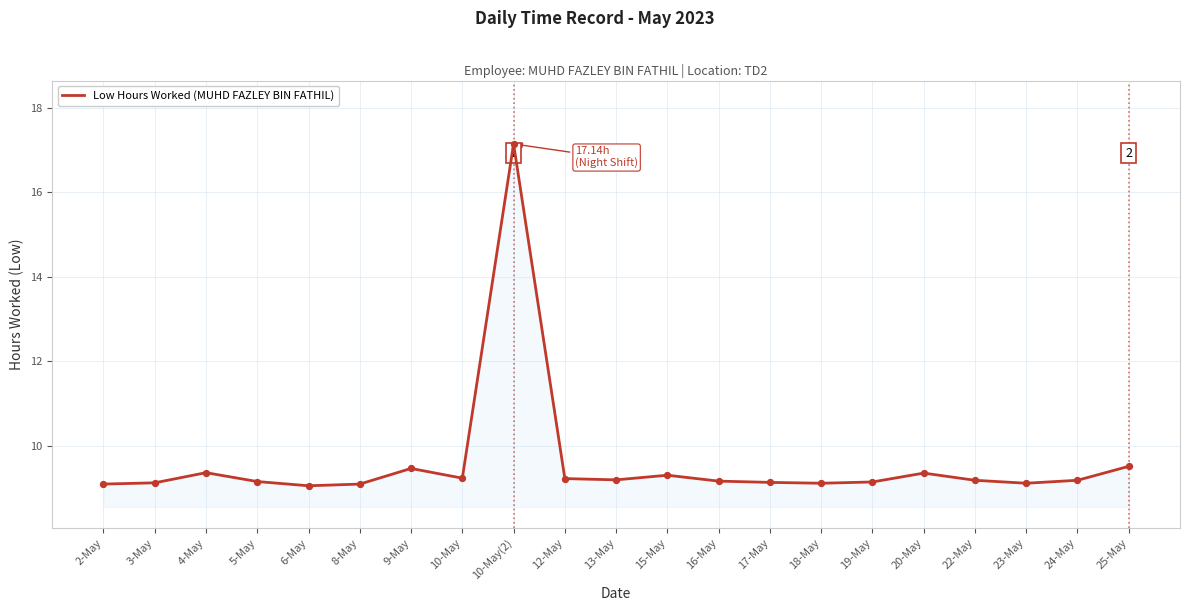

Approximately how many times larger is the value at 2-May compared to 16-May?

1.0